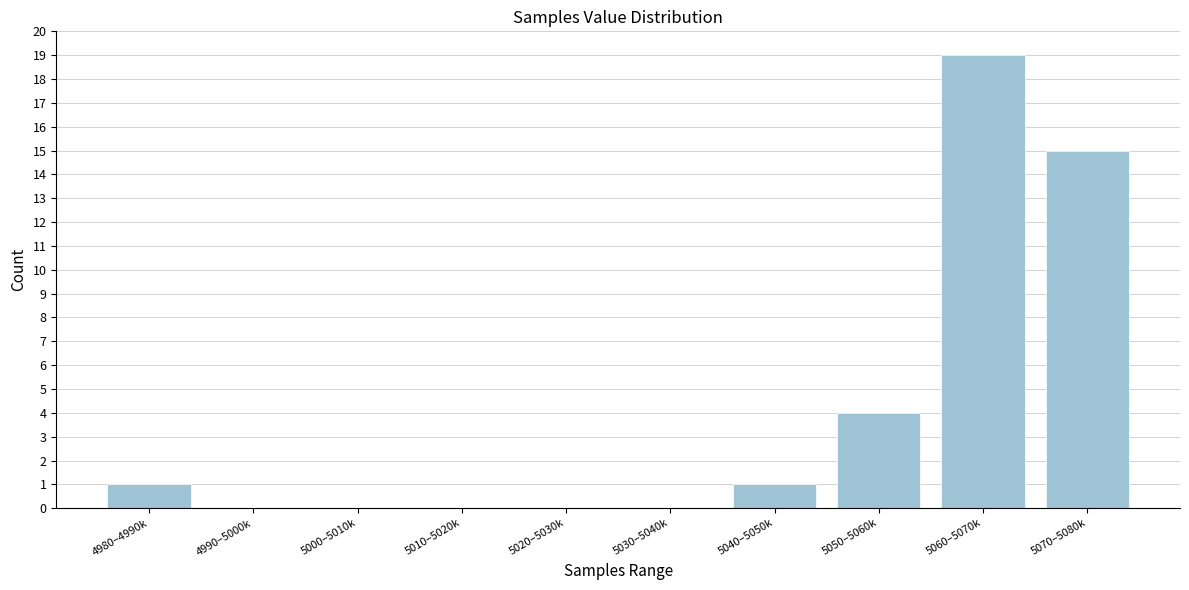

Reading left to right, extract all data points from this chart.

4980–4990k=1	4990–5000k=0	5000–5010k=0	5010–5020k=0	5020–5030k=0	5030–5040k=0	5040–5050k=1	5050–5060k=4	5060–5070k=19	5070–5080k=15